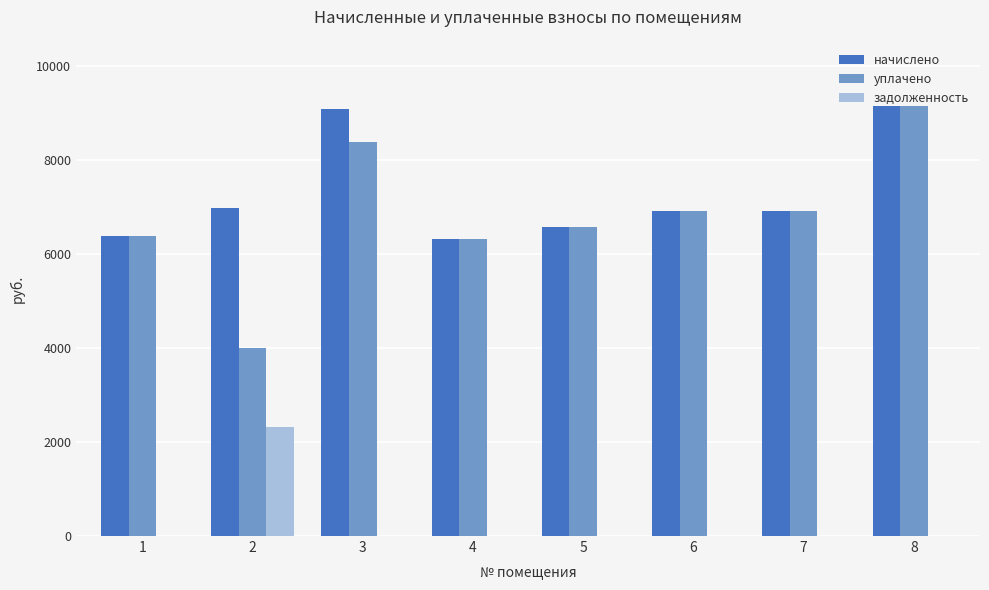

What are all the series names shown in the legend?

начислено, уплачено, задолженность